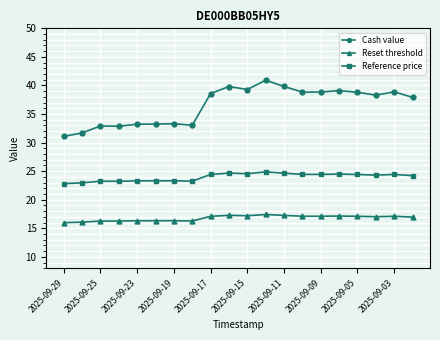

Does the chart display data point markers on the line(s)?

Yes